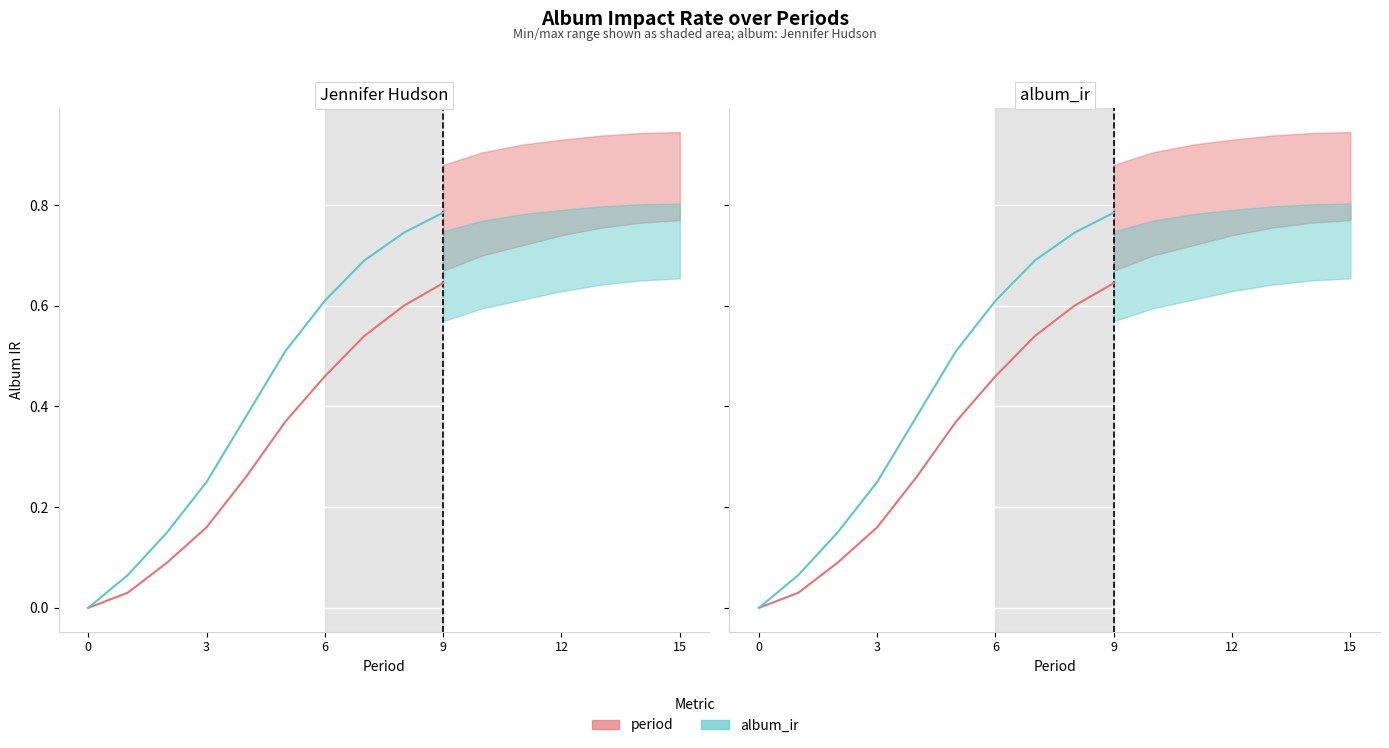

Which series has the largest total across all categories?

album_ir (actual)